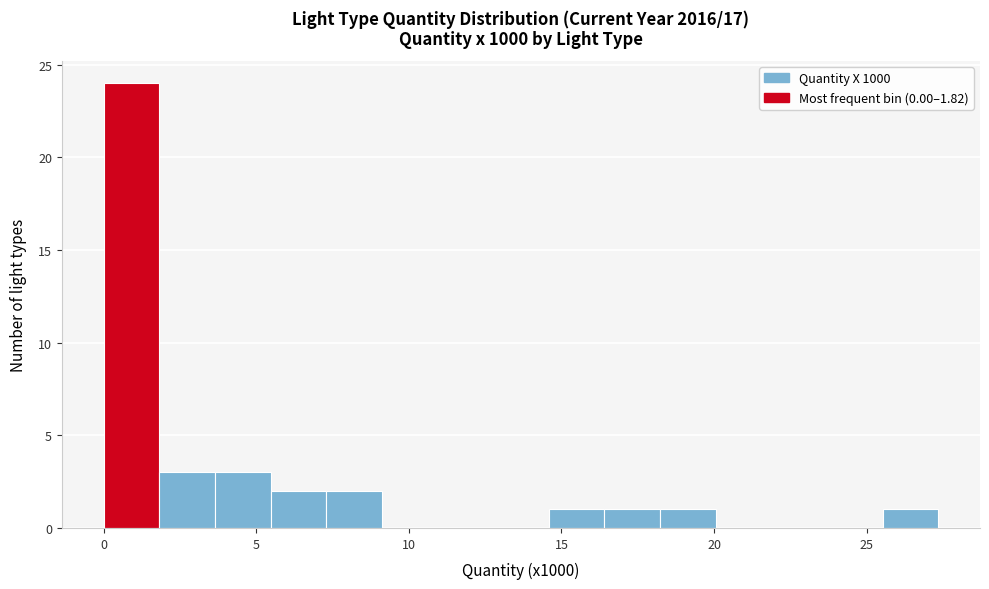

Read against the x-axis, roughly where is the centre of the tallest bar?

1.0